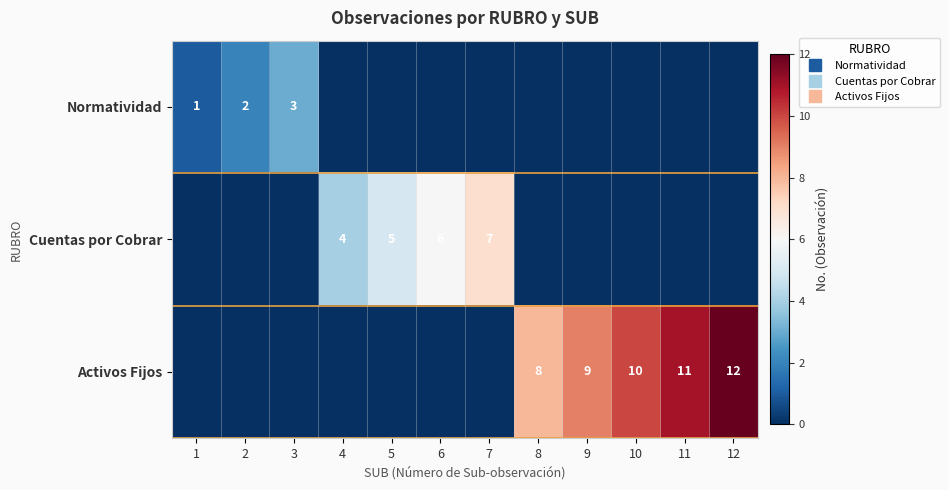

What is the sum of the Activos Fijos values at 8 and 5?

8